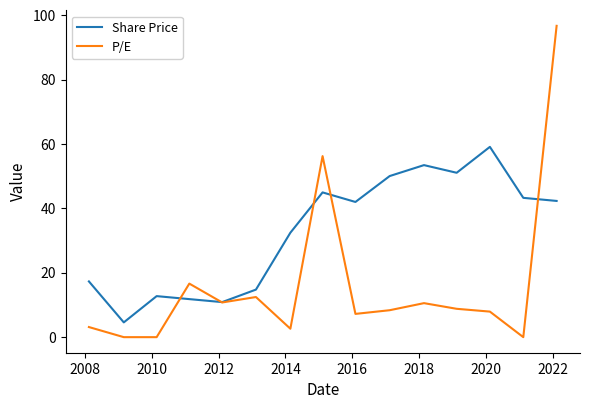

List the series in order of their peak value, lowest first.

Share Price, P/E